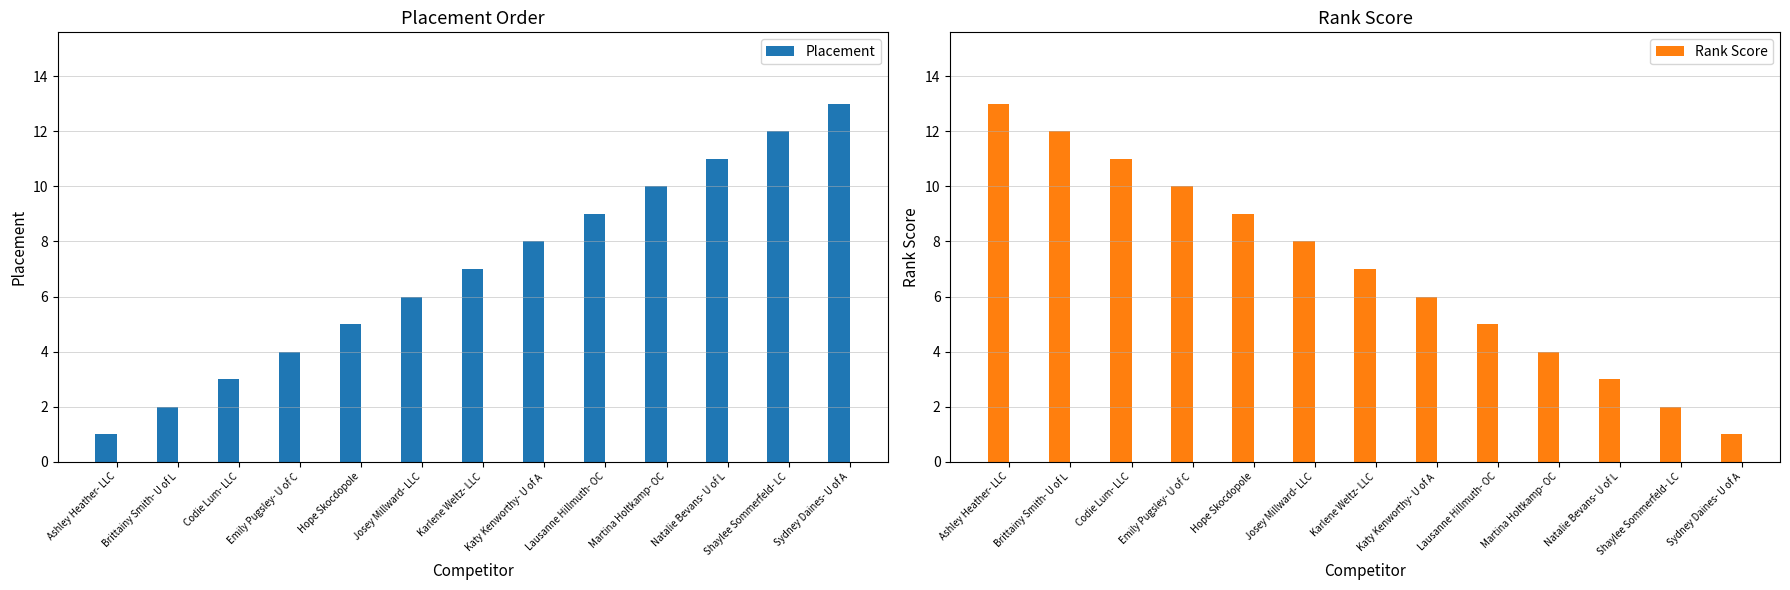

Rank the series by their maximum value, from highest to lowest.

Placement, Rank Score